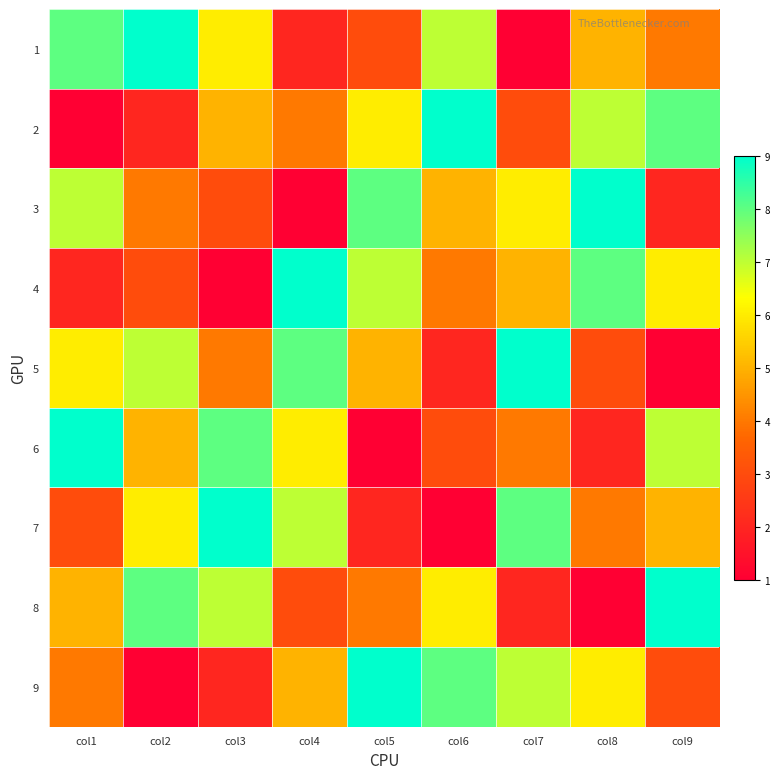

Rank the series by their maximum value, from lowest to highest.

1, 2, 3, 4, 5, 6, 7, 8, 9